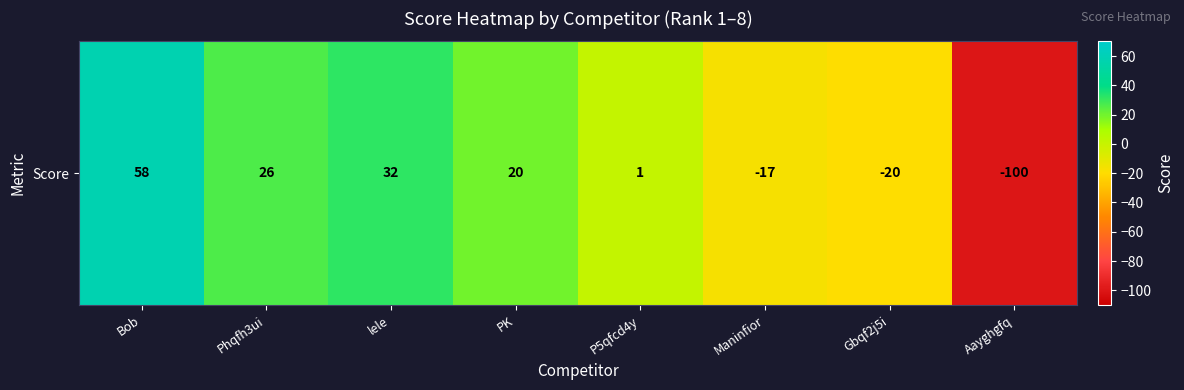

Which category has the highest value across all series?

Bob